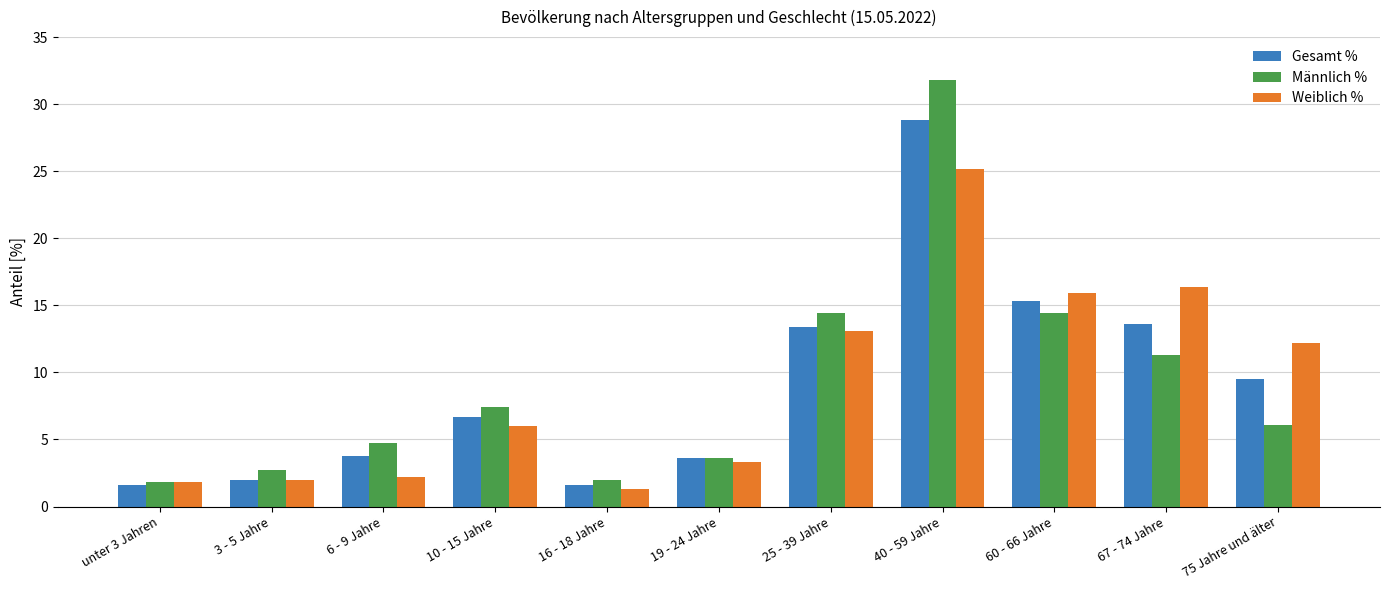

What is the maximum value for Gesamt %?

28.8